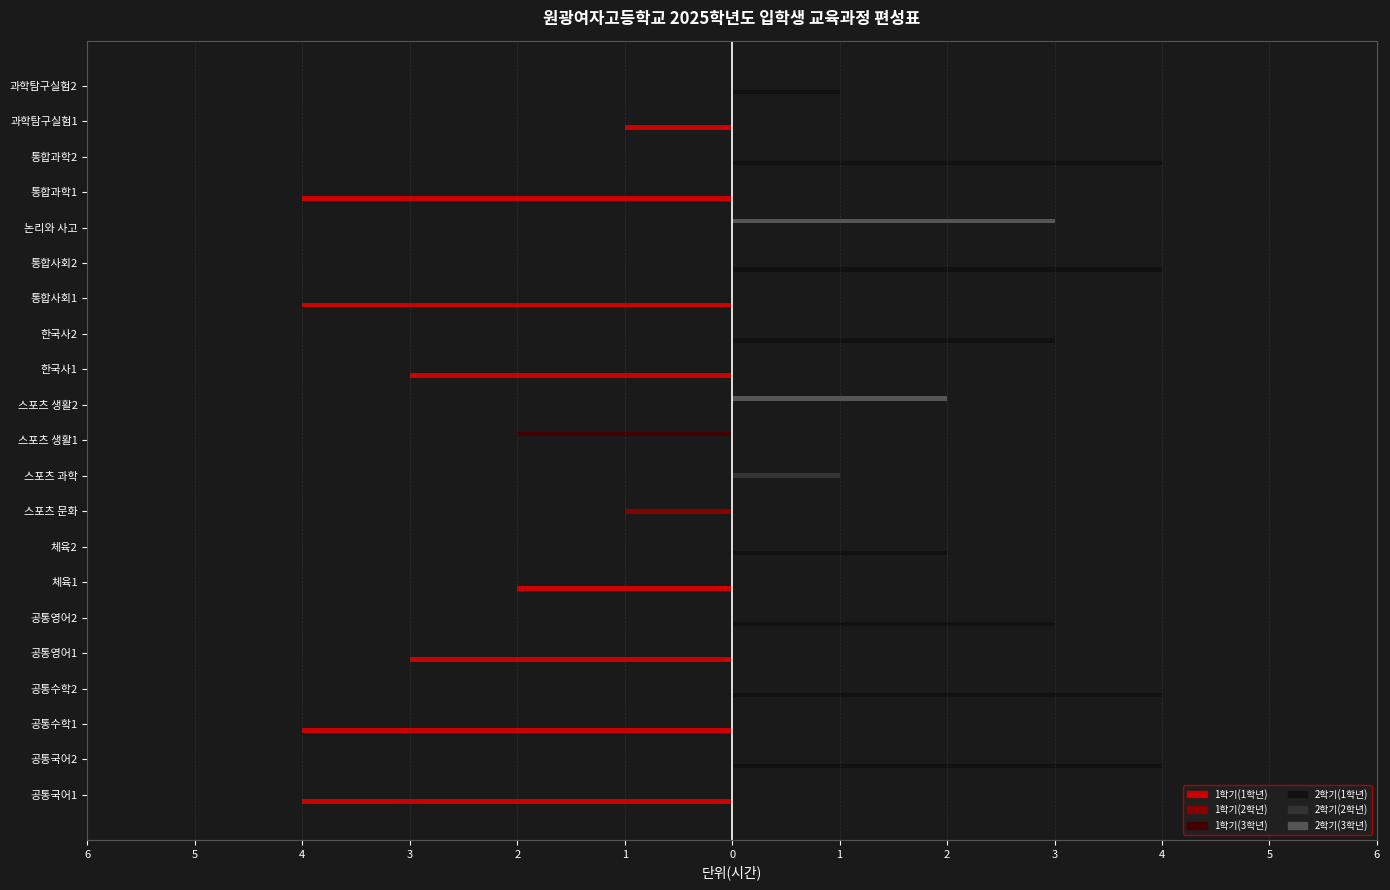

What are all the series names shown in the legend?

1학기(1학년), 1학기(2학년), 1학기(3학년), 2학기(1학년), 2학기(2학년), 2학기(3학년)